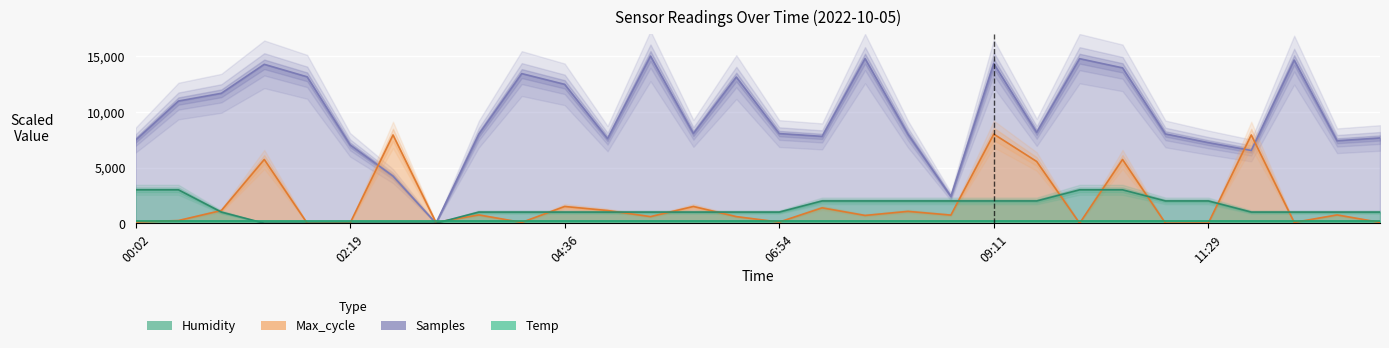

At how many categories does at least one series exceed 705?

29